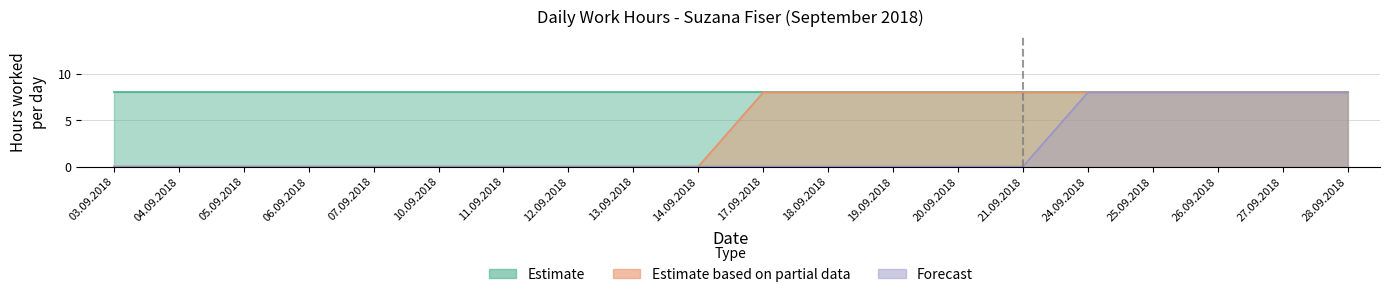

What is the sum of the Forecast values at 26.09.2018 and 06.09.2018?

8